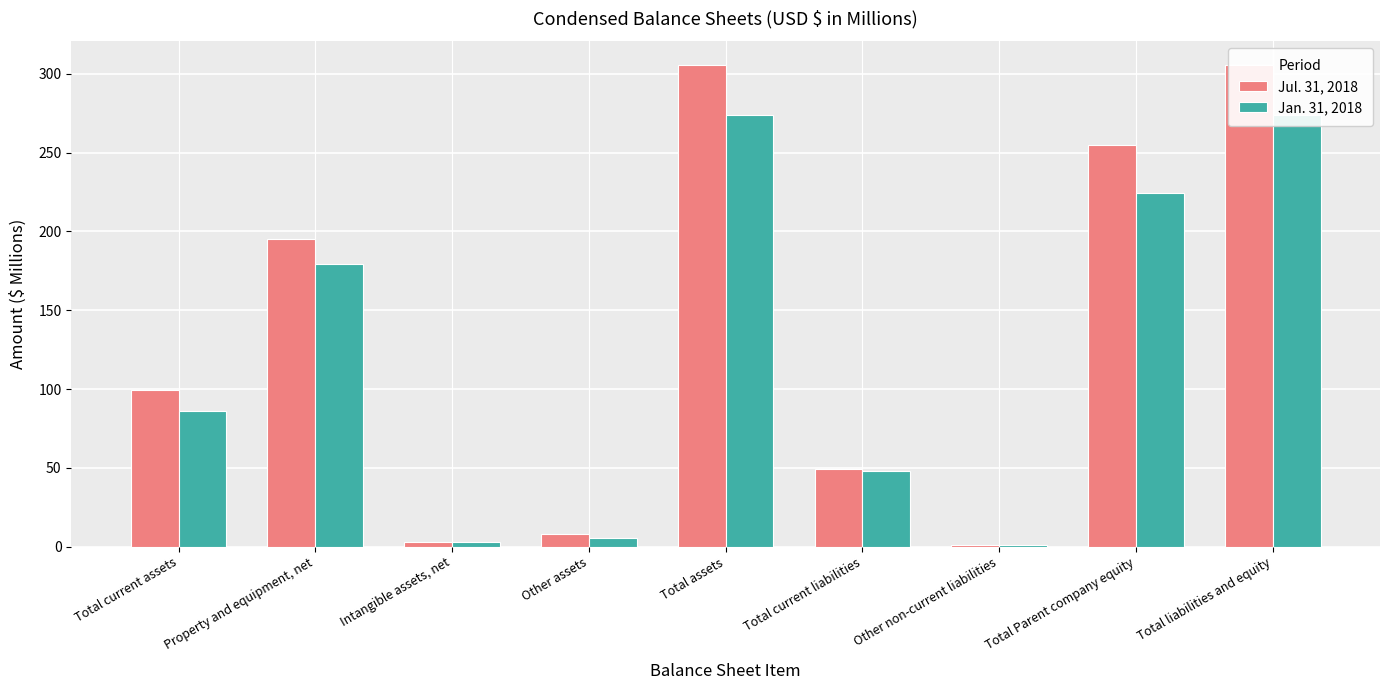

What is the sum of the Jul. 31, 2018 values at Total liabilities and equity and Intangible assets, net?

308.2